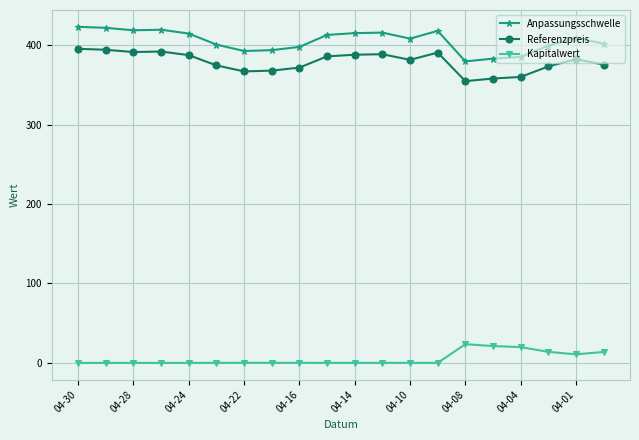

True or false: Referenzpreis and Kapitalwert intersect in this chart.

False